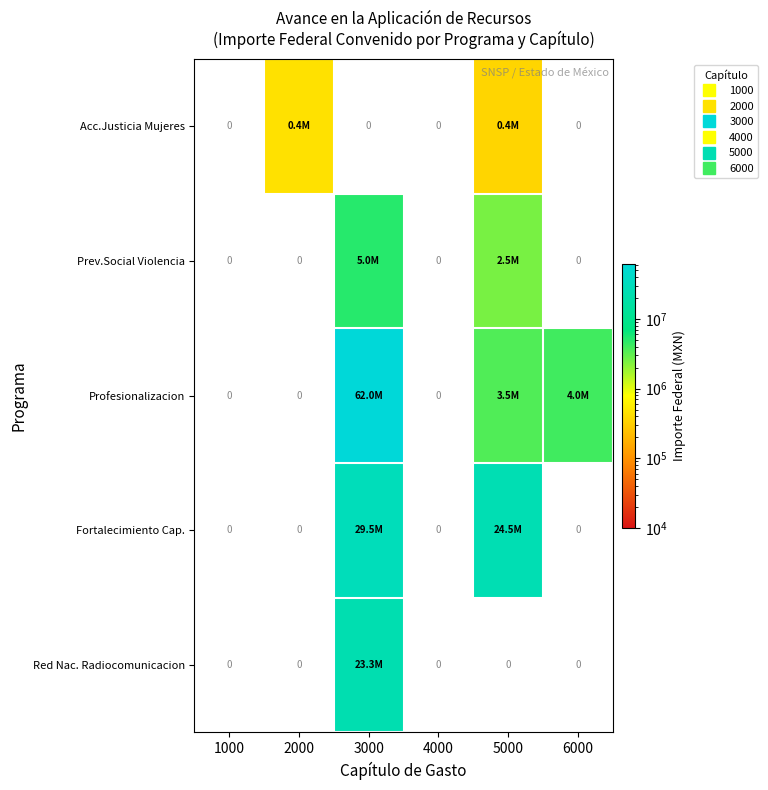

What is the difference between the highest and lowest values at 5000?

24101777.0